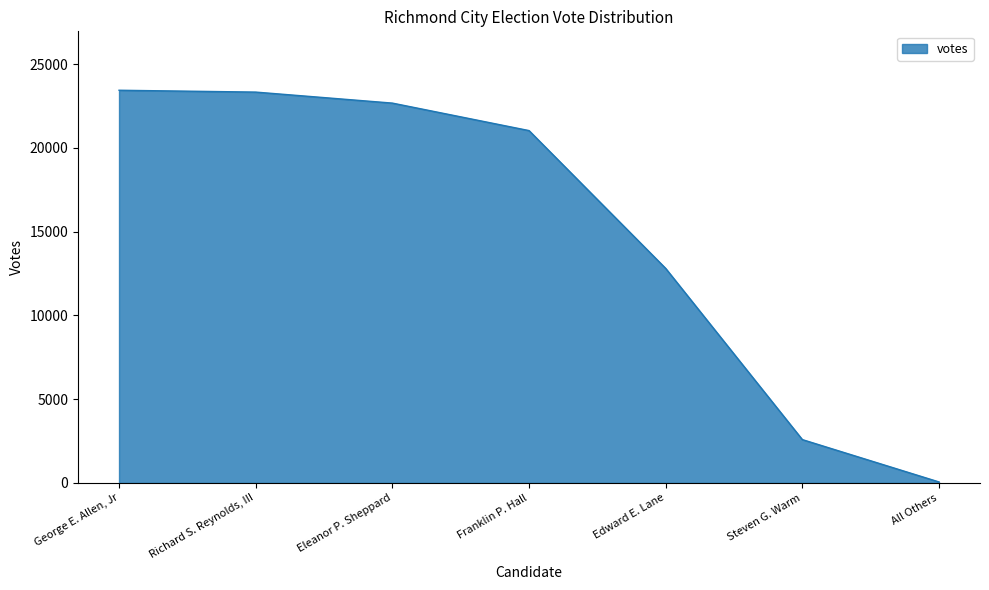

Reading right to left, extract all data points from this chart.

All Others=61	Steven G. Warm=2588	Edward E. Lane=12804	Franklin P. Hall=21028	Eleanor P. Sheppard=22668	Richard S. Reynolds, III=23325	George E. Allen, Jr=23435